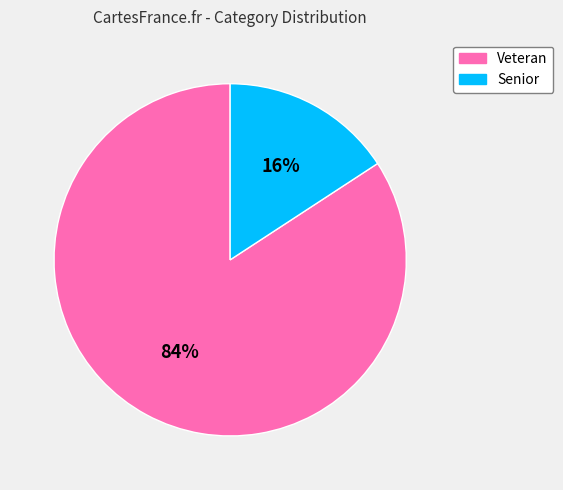

To the nearest percent, what percentage of the pie is Veteran?

84%